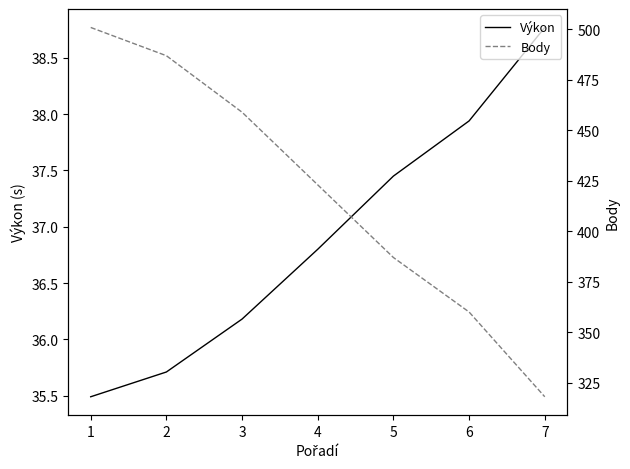

What is the difference between the maximum and minimum values in the Body series?

183.0